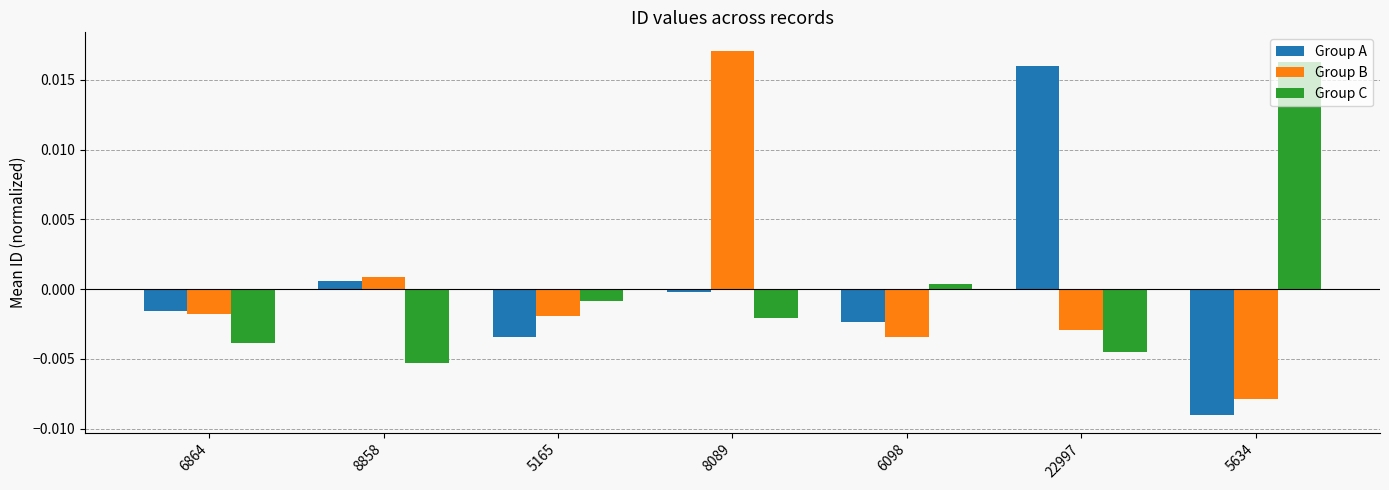

The value of Group A at 5165 is -0.0. True or false?

True